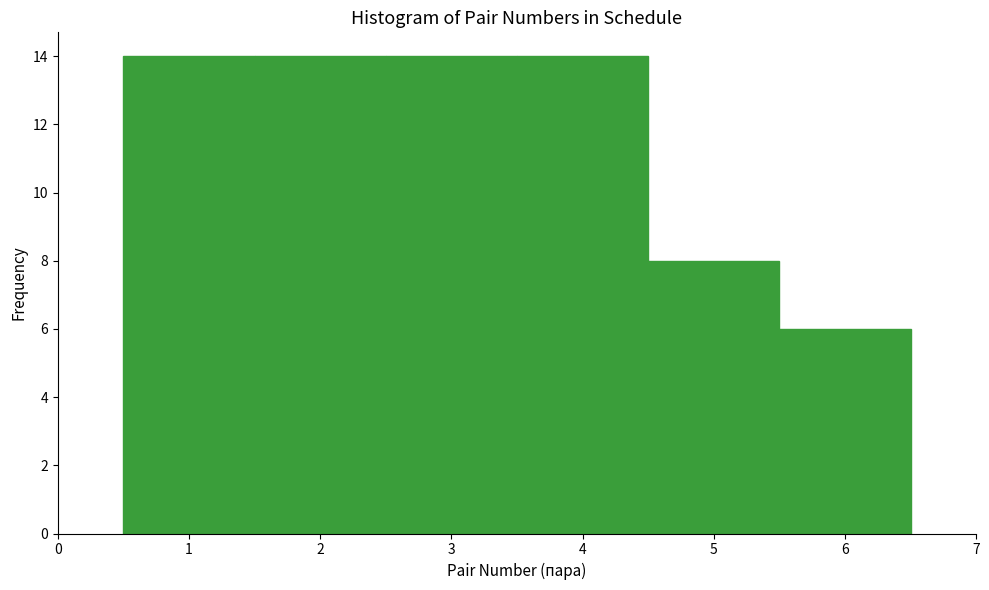

Reading left to right, transcribe this chart: for each bar, give the range it covers on the x-axis and its height. The values are not printed on the chart, so give them approximately, as read against the axis.

0.5 to 1.5: 14
1.5 to 2.5: 14
2.5 to 3.5: 14
3.5 to 4.5: 14
4.5 to 5.5: 8
5.5 to 6.5: 6